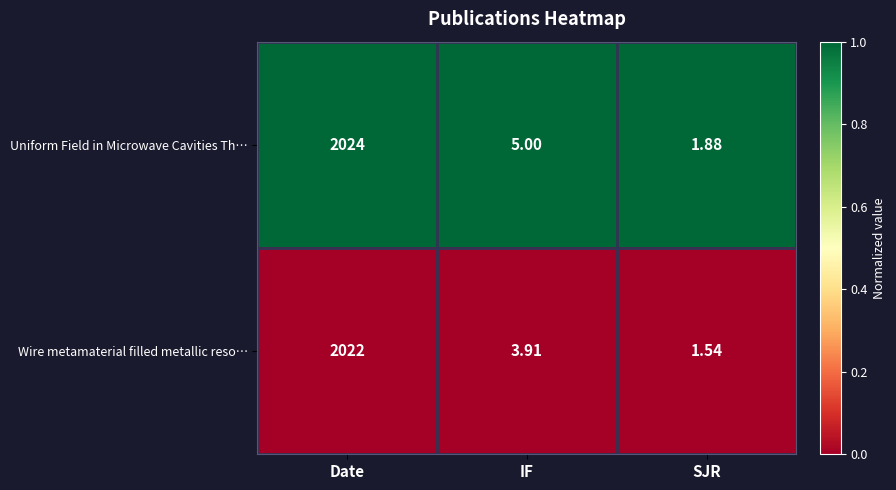

Where is Wire metamaterial filled metallic reso… nearest to the value 1011?

IF